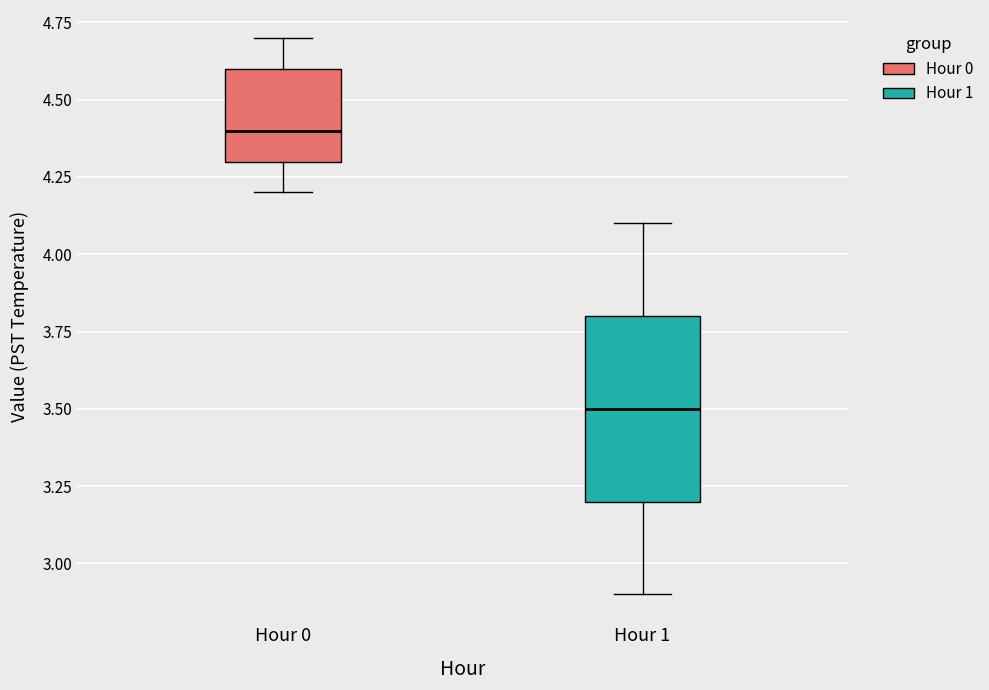

Comparing the boxes themselves (not the whiskers), which one is the tallest?

Hour 1